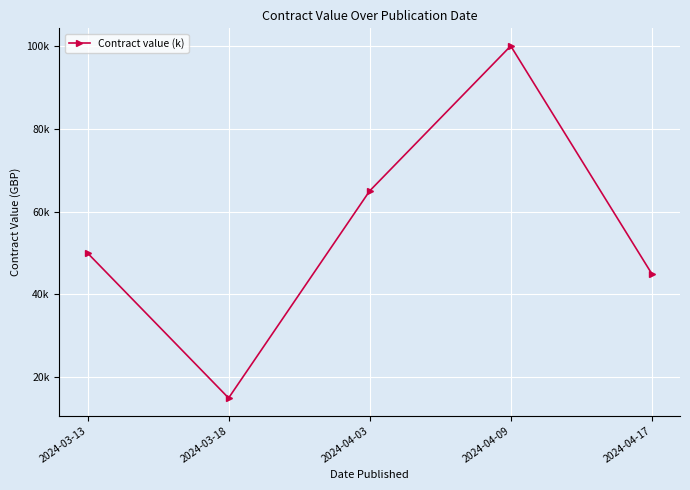

Is this an area chart (filled region under the line)?

No